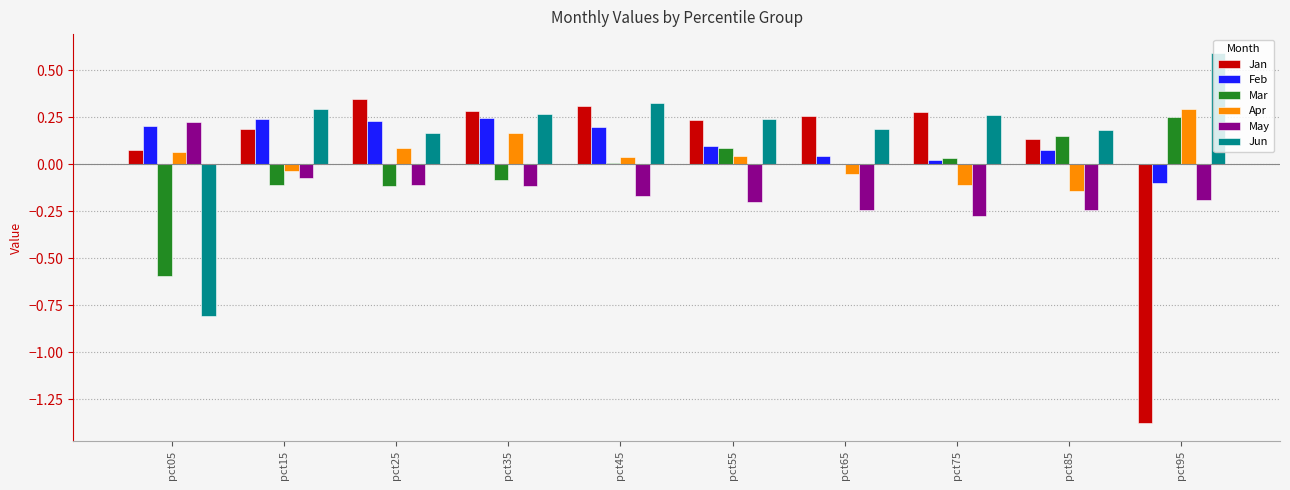

Count the number of categories in the chart.

10